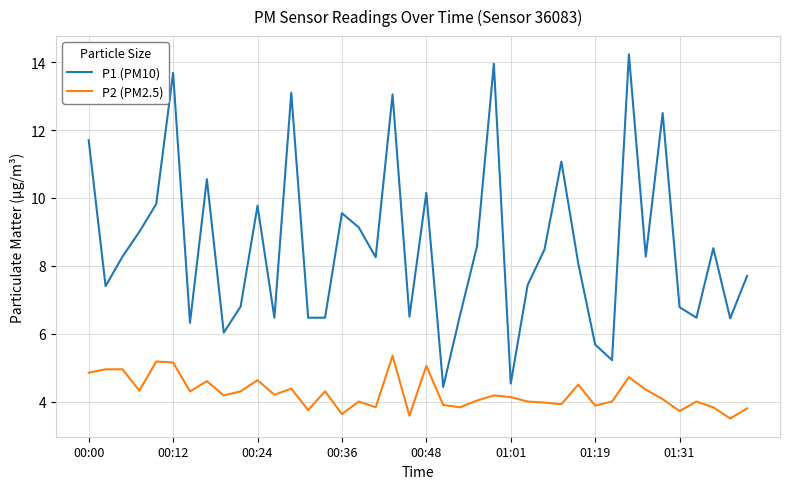

What is the maximum value shown in the chart?

14.2